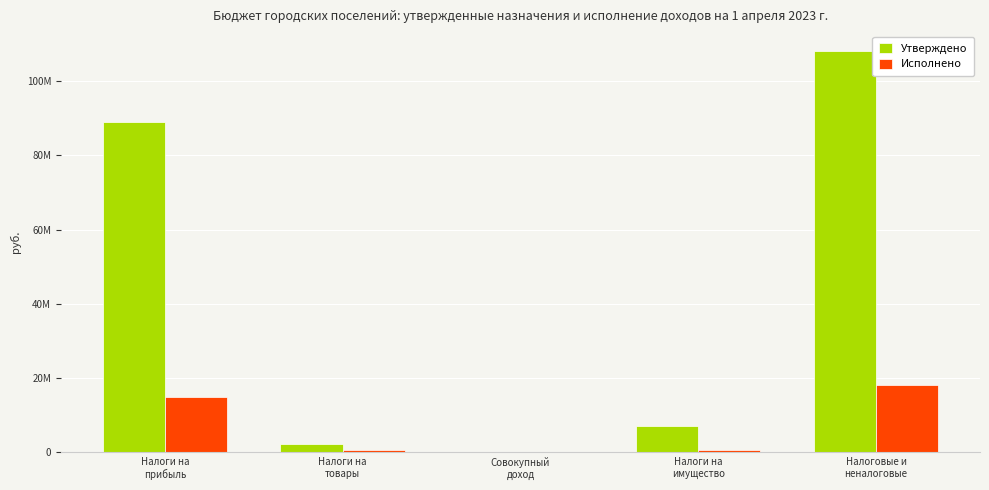

What are all the series names shown in the legend?

Утверждено, Исполнено